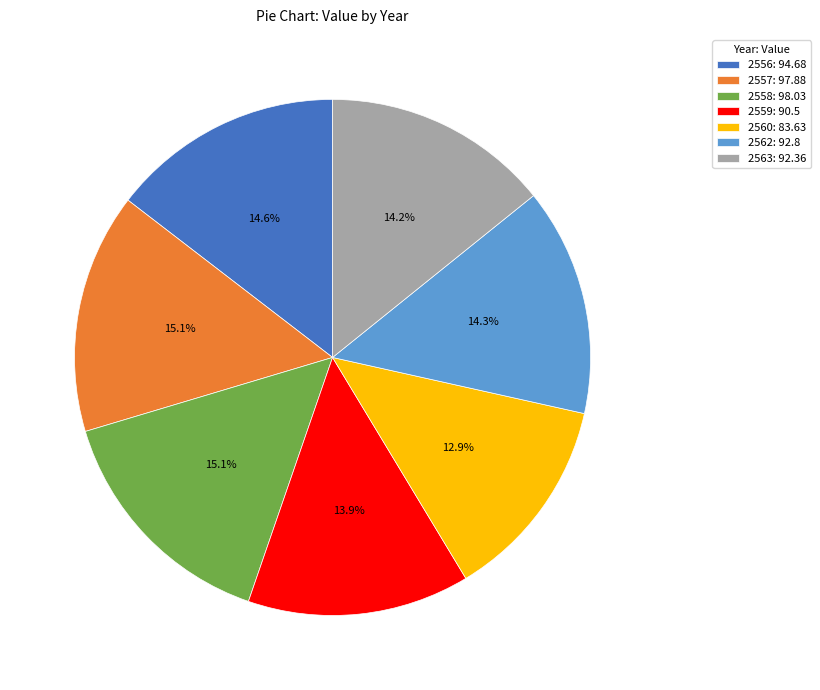

Which has a higher value, 2560 or 2556?

2556